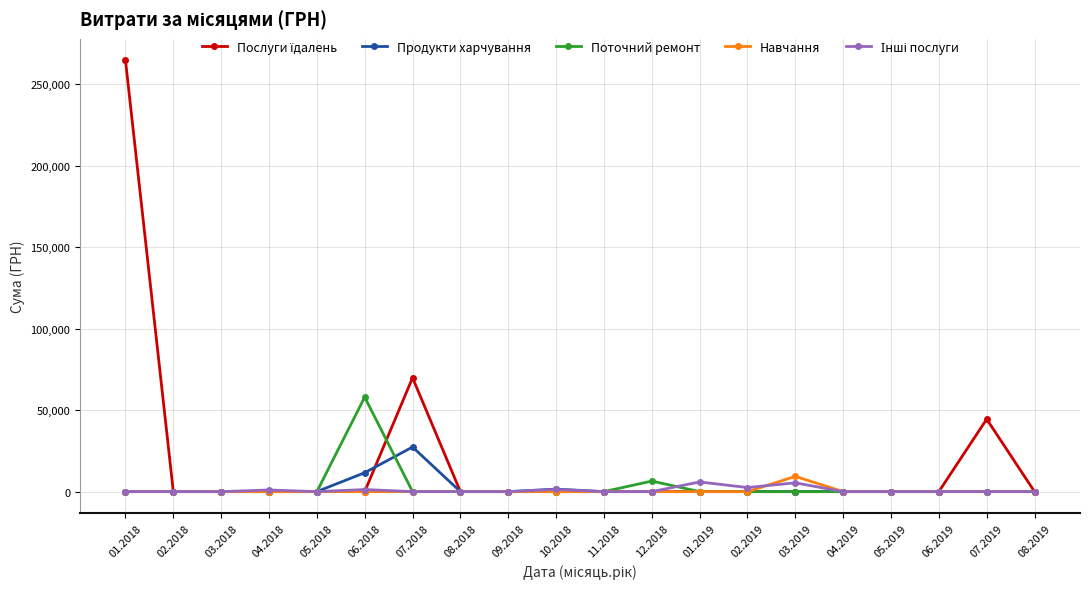

What is the total value across all series at 10.2018?

2863.6